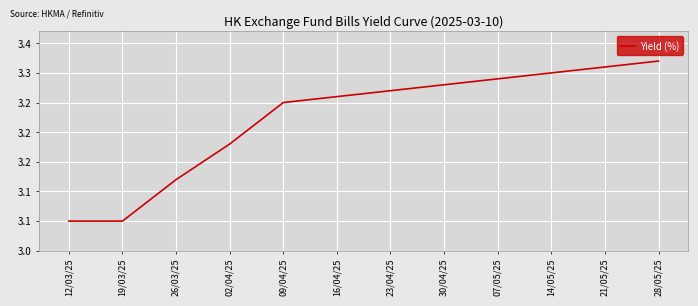

Does the chart have visible grid lines?

Yes